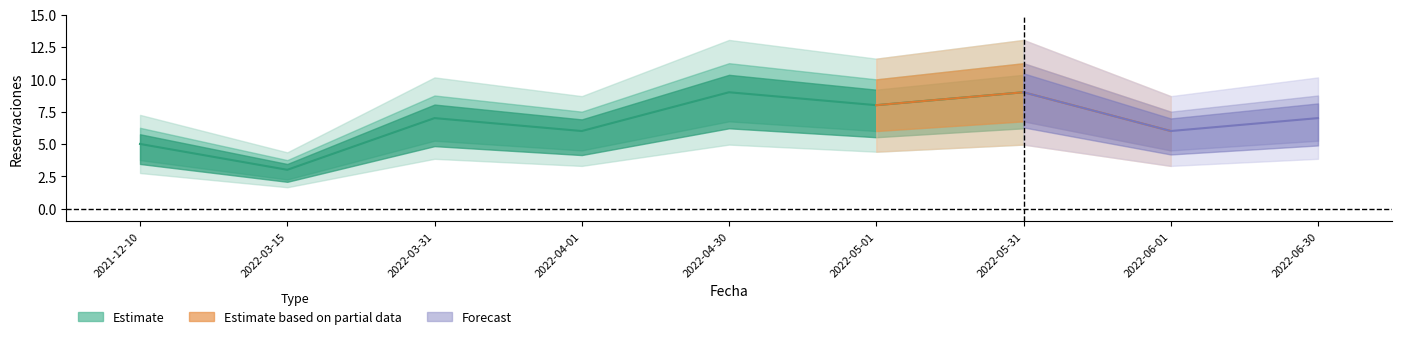

What is the ratio of the value at 2022-03-31 to the value at 2022-05-31?

0.8